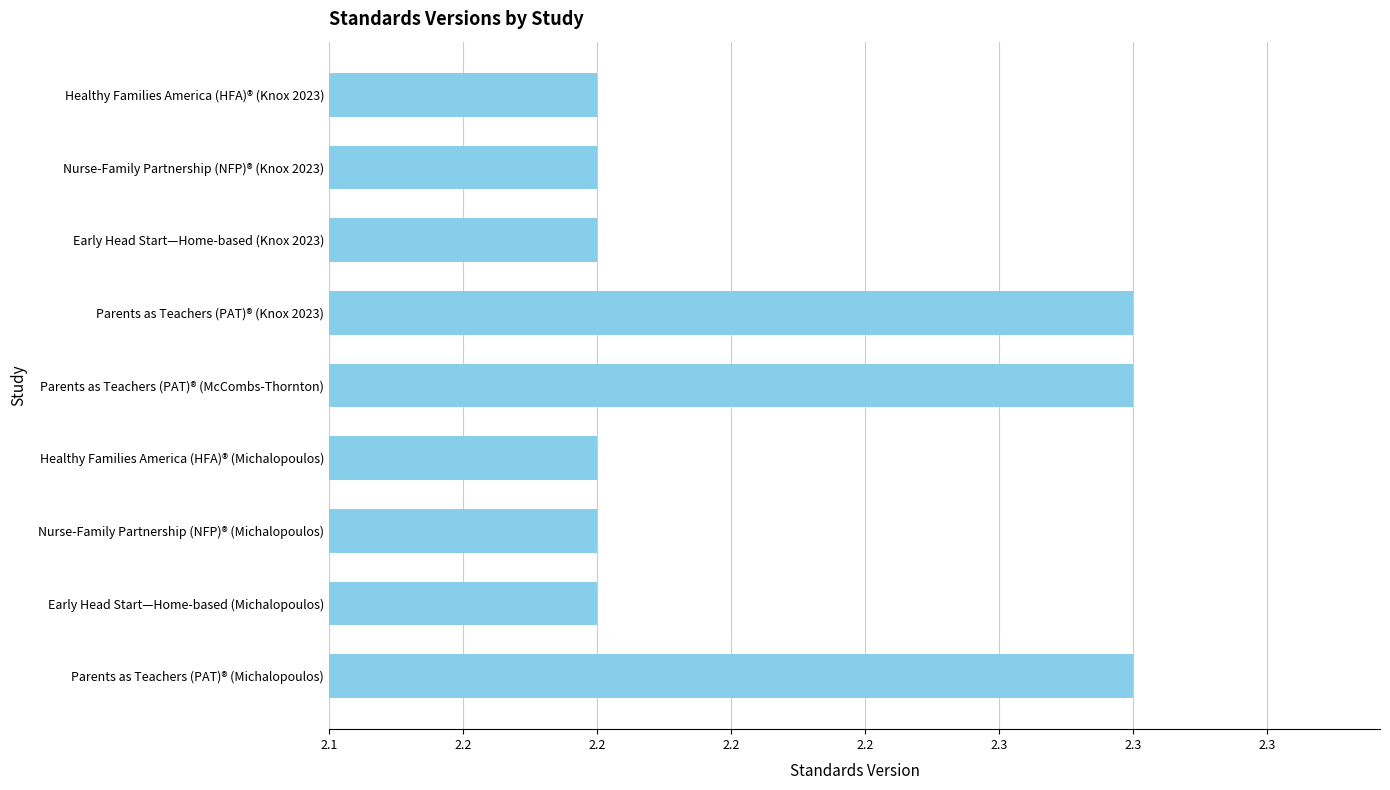

Does the chart contain any negative values?

No